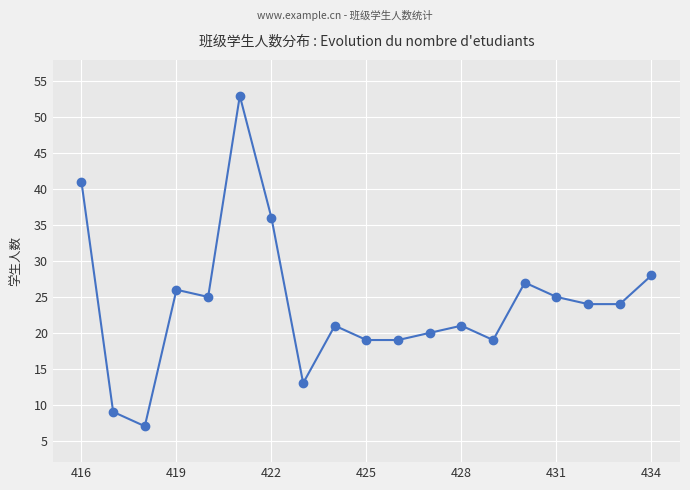

True or false: there are more than 2 points higher than both neighbors.

True